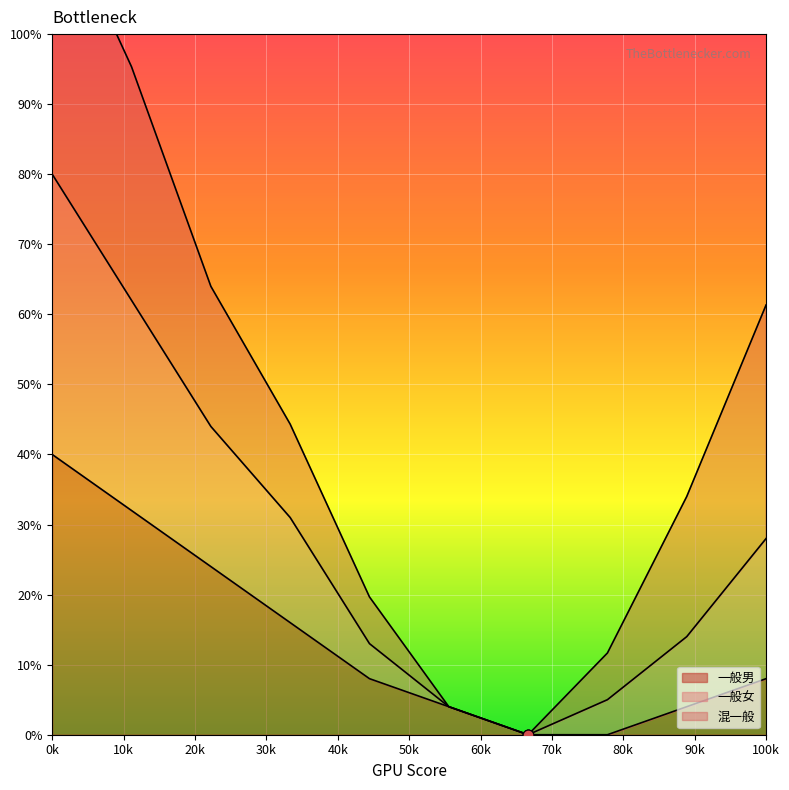

Which series has the largest total across all categories?

一般女